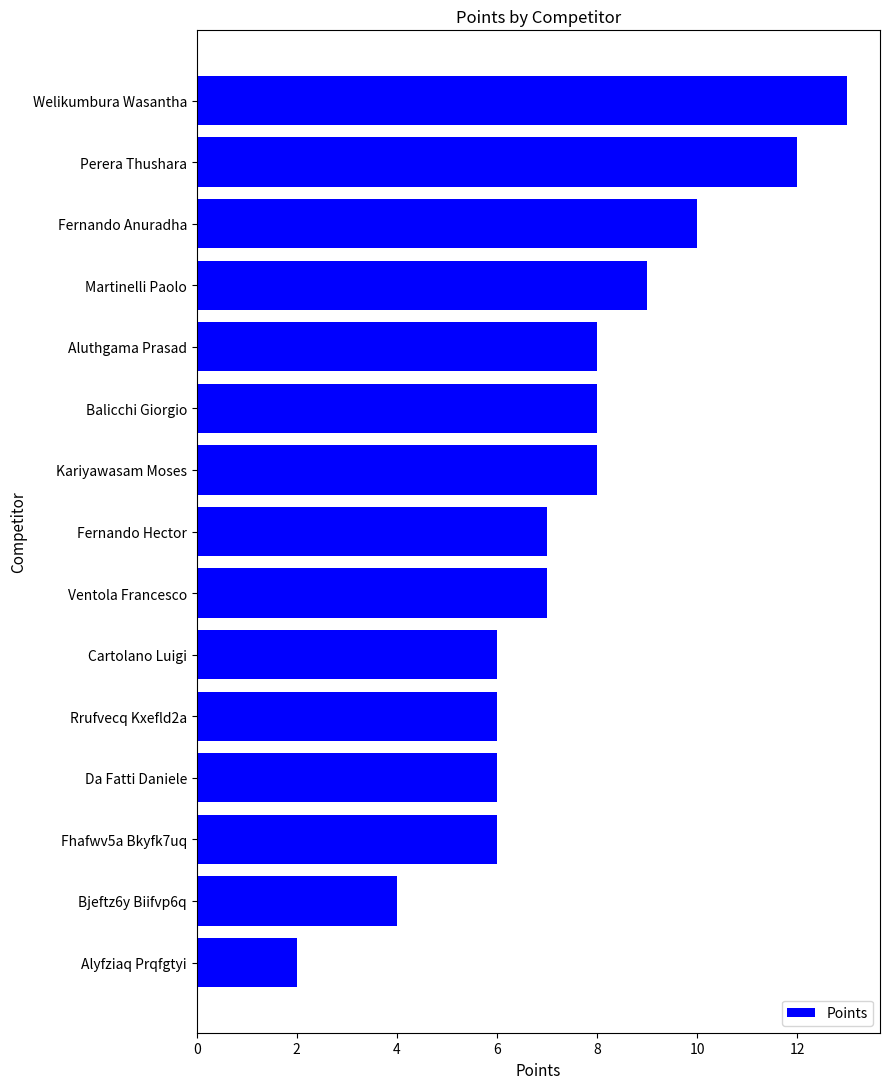

What is the sum of all values?

112